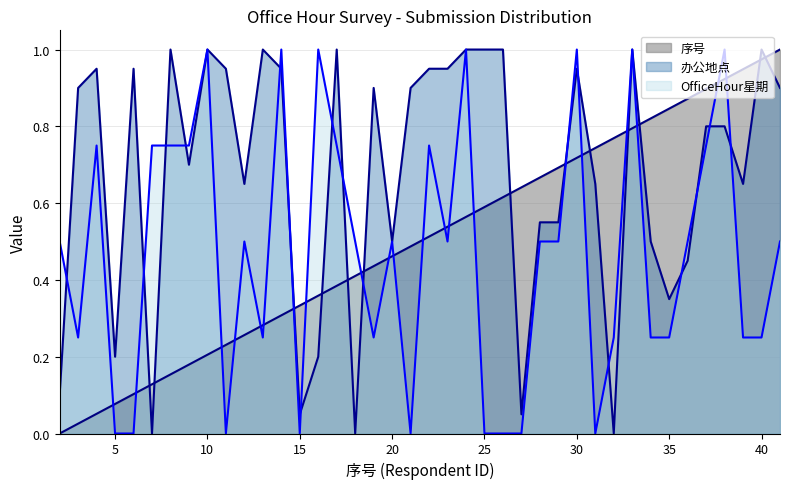

Reading left to right, extract all data points from this chart.

序号: 2=0.0	3=0.0	4=0.1	5=0.1	6=0.1	7=0.1	8=0.2	9=0.2	10=0.2	11=0.2	12=0.3	13=0.3	14=0.3	15=0.3	16=0.4	17=0.4	18=0.4	19=0.4	20=0.5	21=0.5	22=0.5	23=0.5	24=0.6	25=0.6	26=0.6	27=0.6	28=0.7	29=0.7	30=0.7	31=0.7	32=0.8	33=0.8	34=0.8	35=0.8	36=0.9	37=0.9	38=0.9	39=0.9	40=1.0	41=1.0
办公地点: 2=0.1	3=0.9	4=0.9	5=0.2	6=0.9	7=0.0	8=1.0	9=0.7	10=1.0	11=0.9	12=0.7	13=1.0	14=0.9	15=0.1	16=0.2	17=1.0	18=0.0	19=0.9	20=0.5	21=0.9	22=0.9	23=0.9	24=1.0	25=1.0	26=1.0	27=0.1	28=0.6	29=0.6	30=0.9	31=0.7	32=0.0	33=1.0	34=0.5	35=0.3	36=0.5	37=0.8	38=0.8	39=0.7	40=1.0	41=0.9
OfficeHour星期: 2=0.5	3=0.2	4=0.8	5=0.0	6=0.0	7=0.8	8=0.8	9=0.8	10=1.0	11=0.0	12=0.5	13=0.2	14=1.0	15=0.0	16=1.0	17=0.8	18=0.5	19=0.2	20=0.5	21=0.0	22=0.8	23=0.5	24=1.0	25=0.0	26=0.0	27=0.0	28=0.5	29=0.5	30=1.0	31=0.0	32=0.2	33=1.0	34=0.2	35=0.2	36=0.5	37=0.8	38=1.0	39=0.2	40=0.2	41=0.5